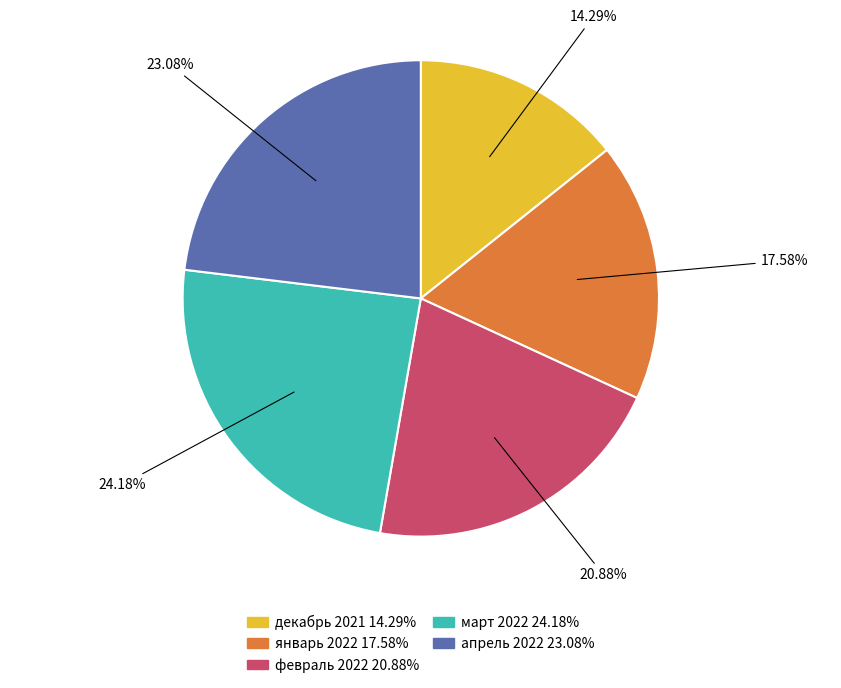

The декабрь 2021 slice represents 8% of the pie. True or false?

False